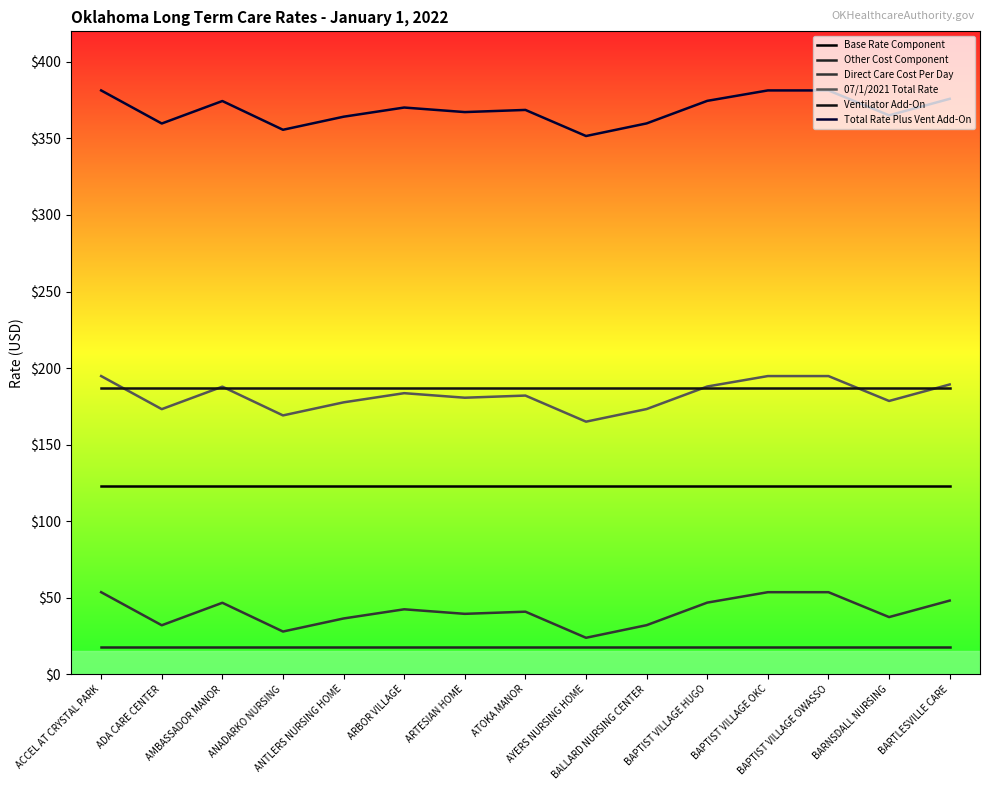

Which label corresponds to the largest value in the chart?

ACCEL AT CRYSTAL PARK